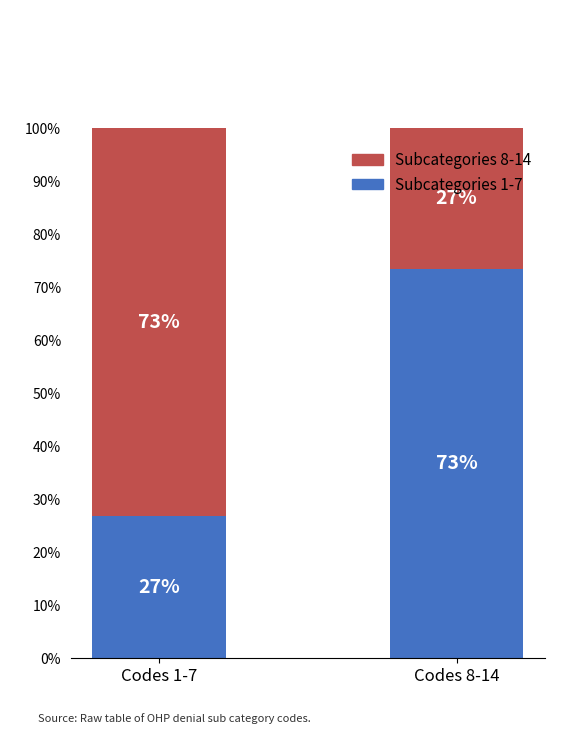

What is the lowest value of the Subcategories 1-7 series?

26.7